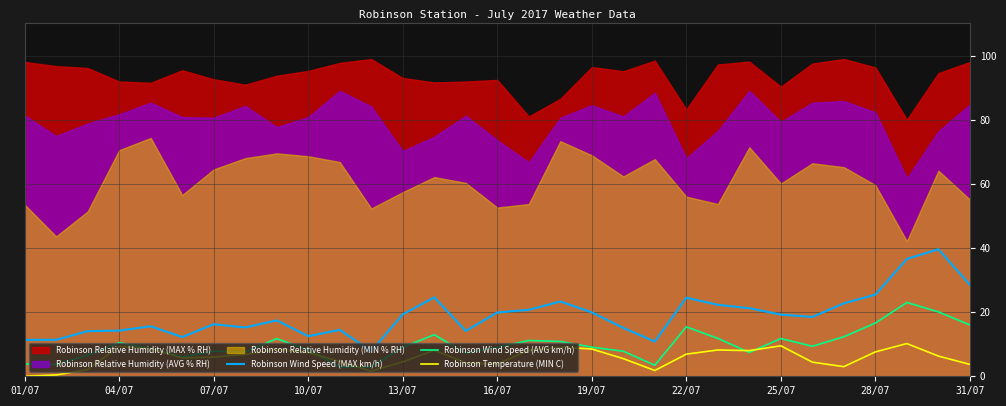

At which category does Robinson Wind Speed (AVG km/h) reach its first local peak?

04/07